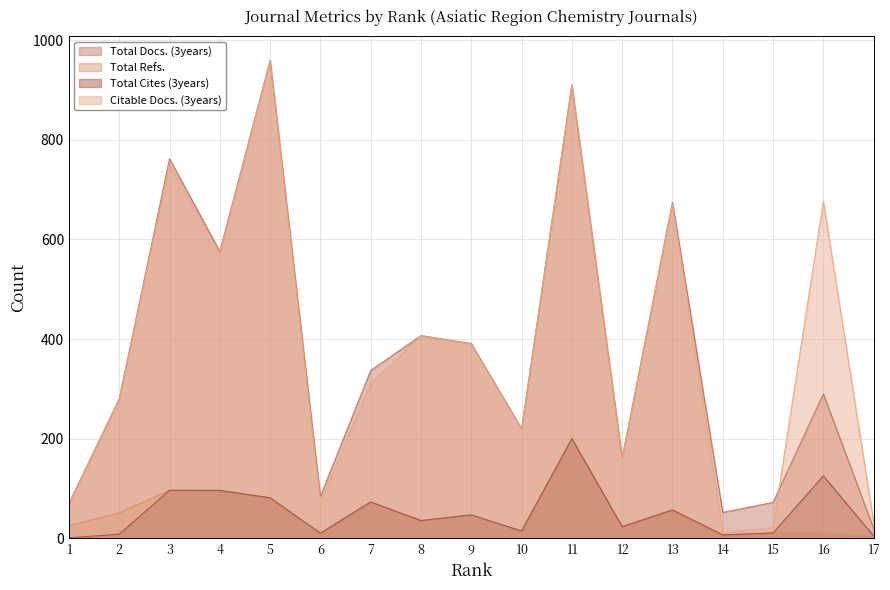

What is the value of the Total Refs. point at the 12th from the left?

10.2